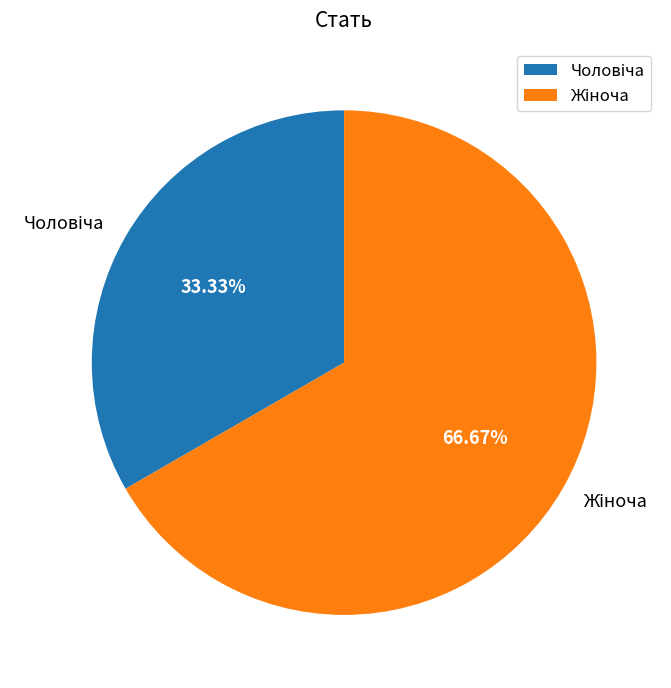

Is there any slice that represents more than half of the pie?

Yes